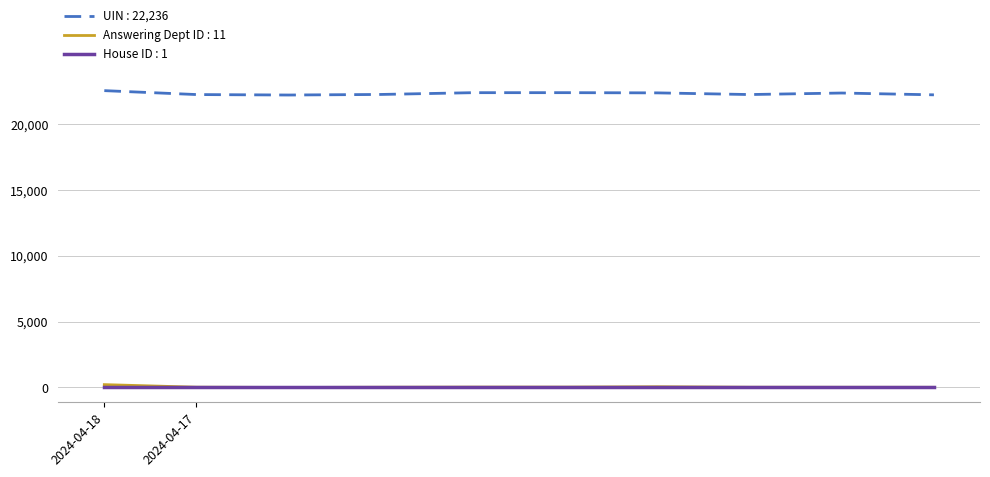

At how many categories does at least one series exceed 16549?

10